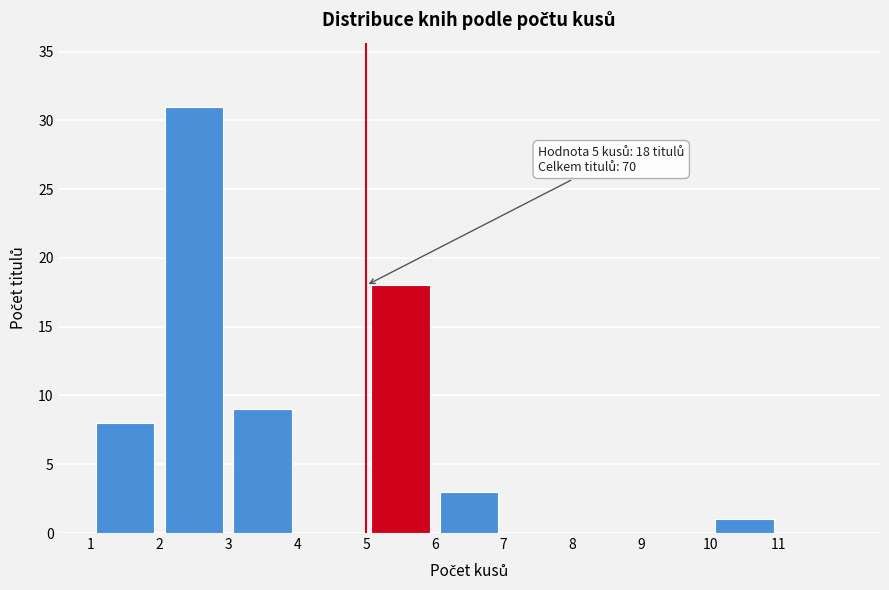

Over which range of the x-axis is the bar tallest?

2 to 3